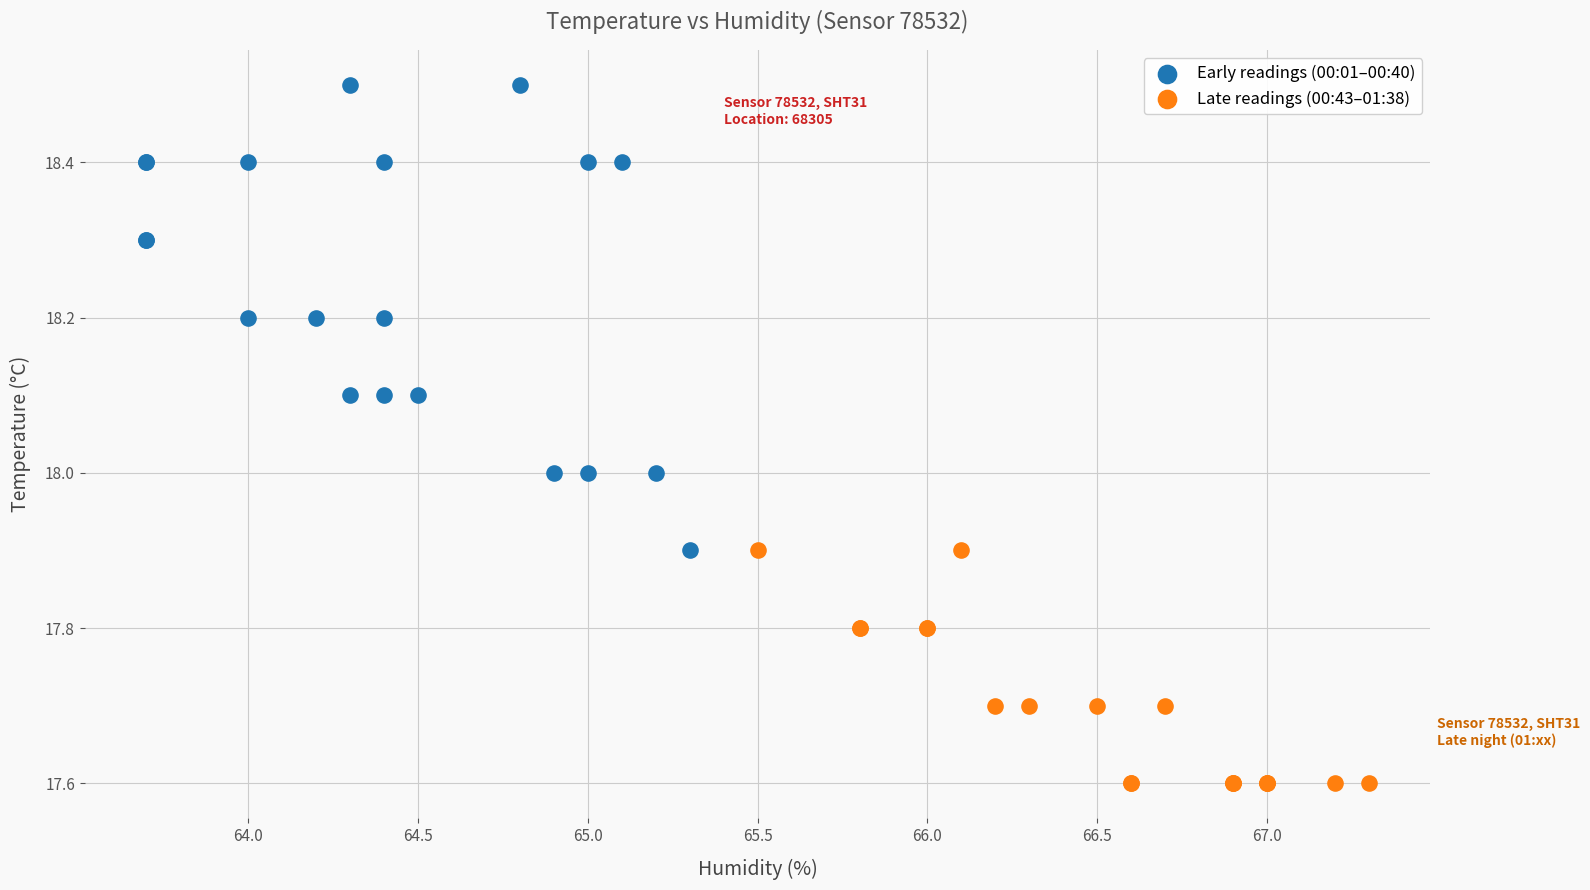

Which series contains the highest Y value?

Early readings (00:01–00:40)